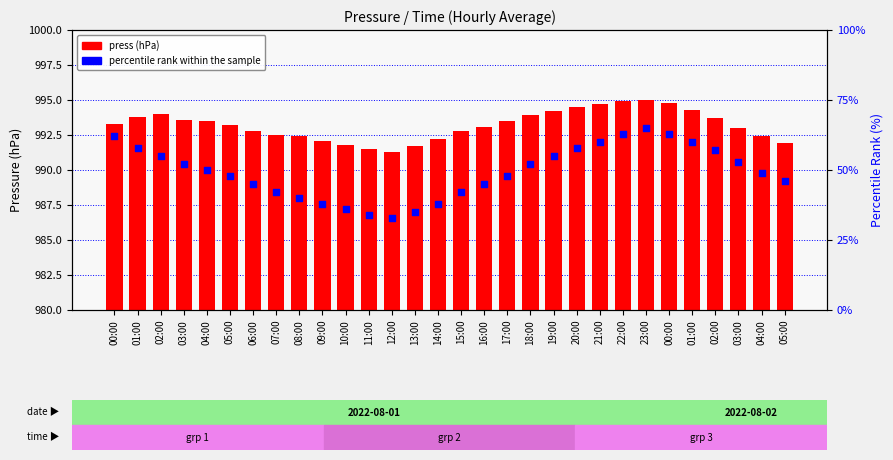

Which series has the largest total across all categories?

press